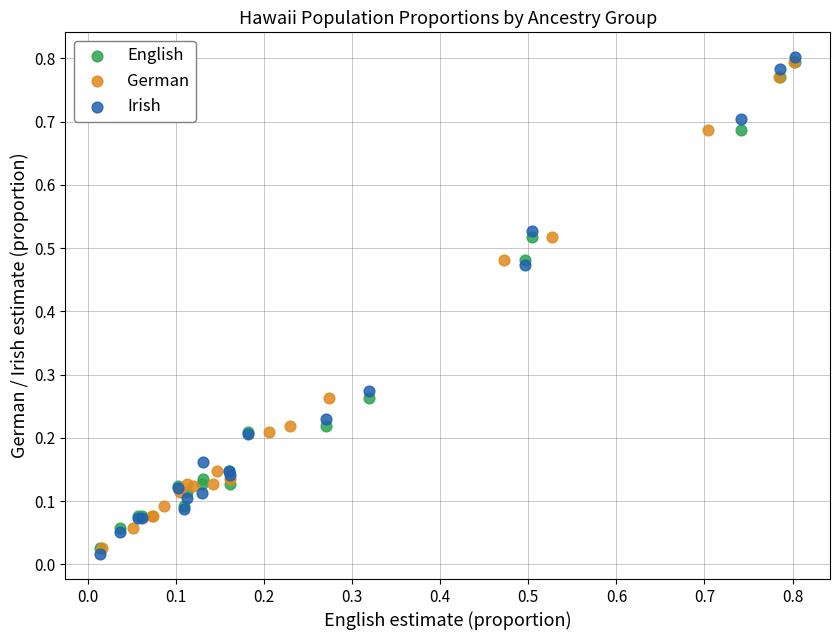

Which series reaches the minimum Y coordinate?

Irish